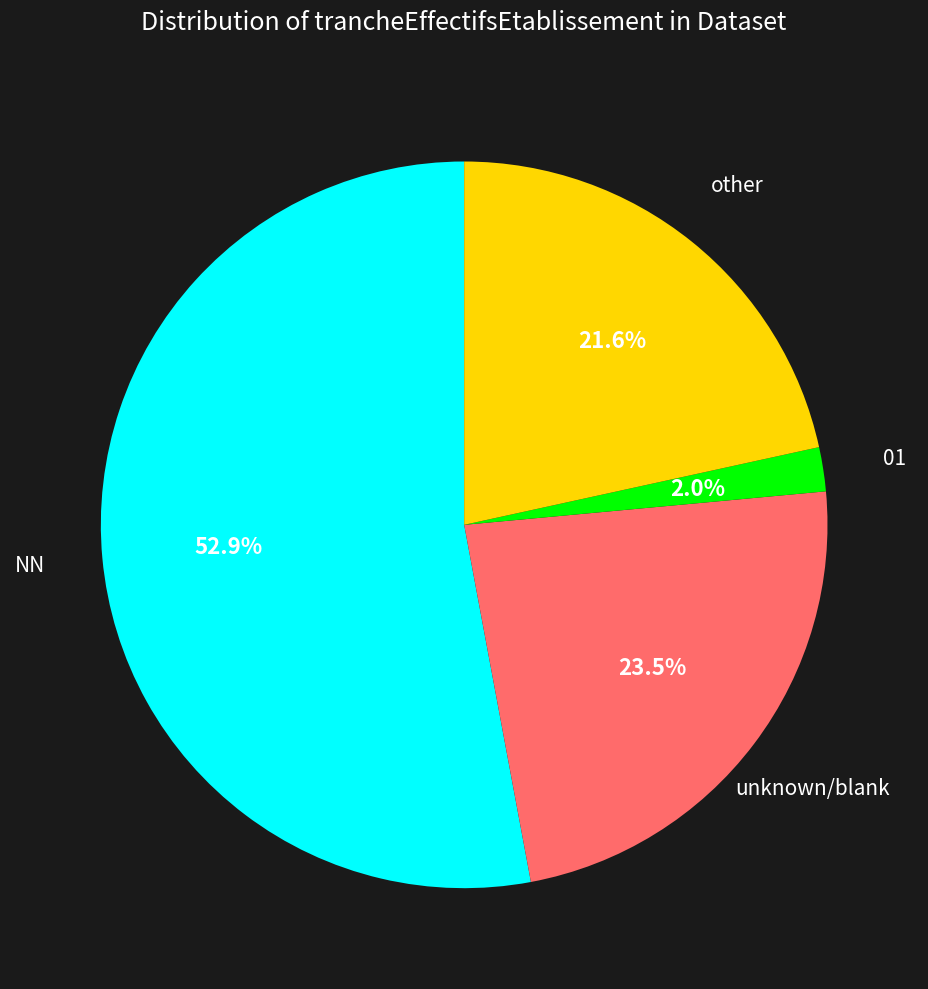

Does any single category account for the majority?

Yes